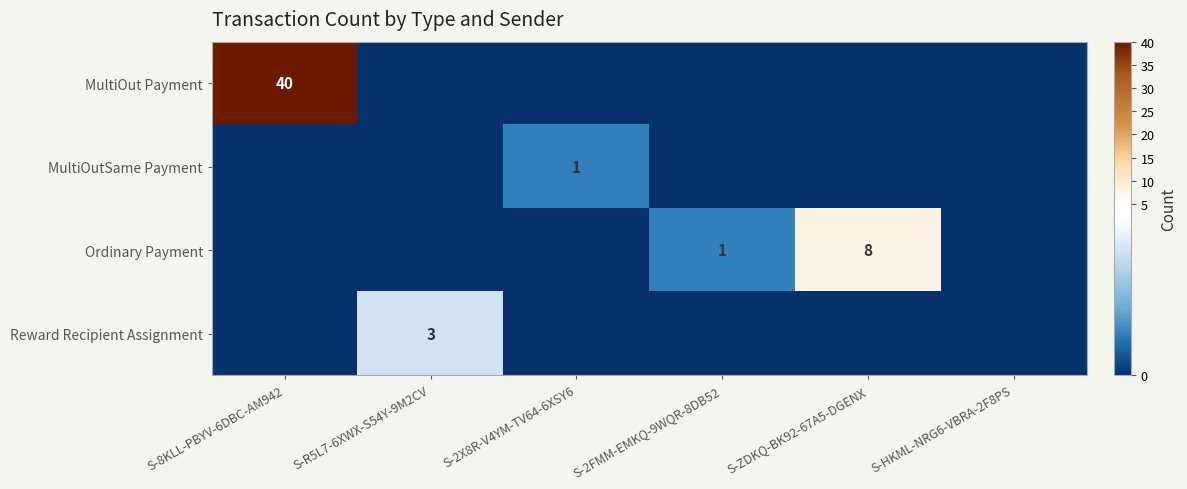

Count the MultiOutSame Payment values in the range 0 to 1.

6